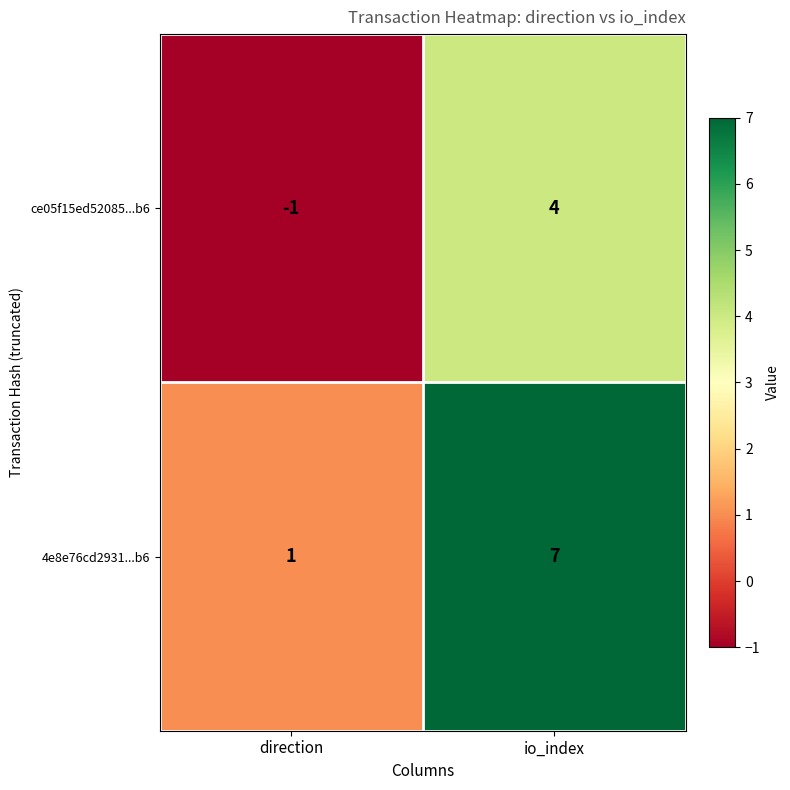

How many data points does each series have?

2